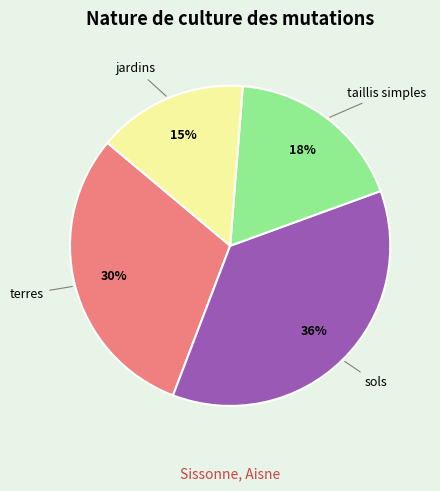

Does any single category account for the majority?

No